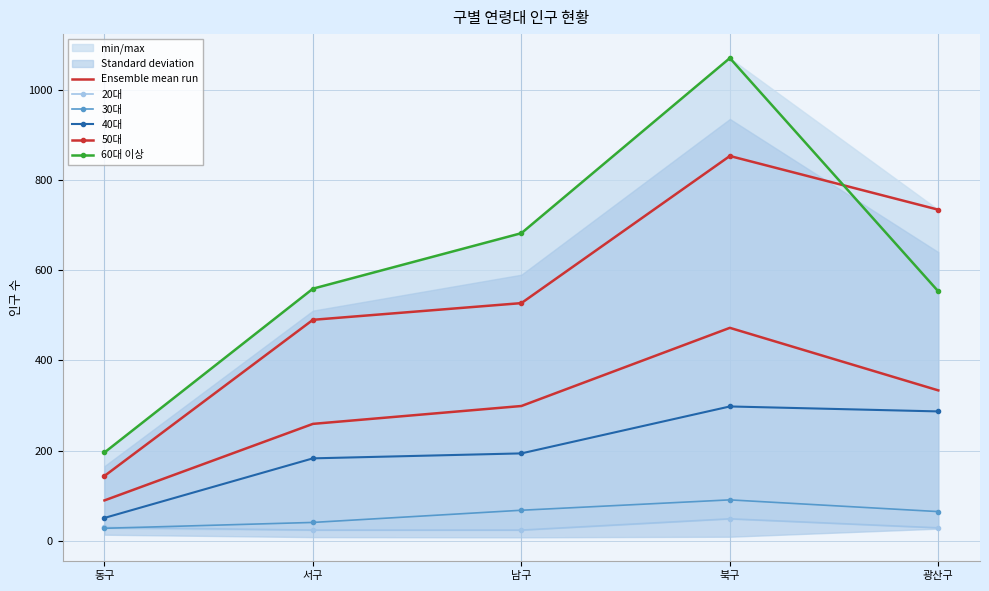

What is the average value of the 20대 series?

31.2